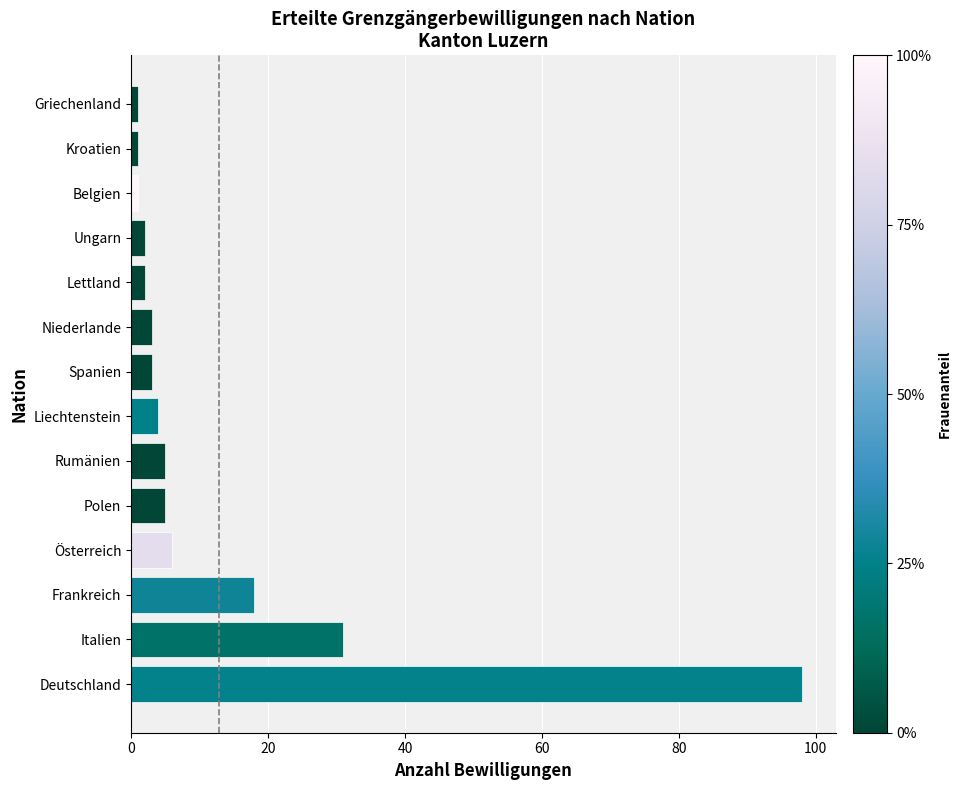

Which has a higher value, Liechtenstein or Italien?

Italien